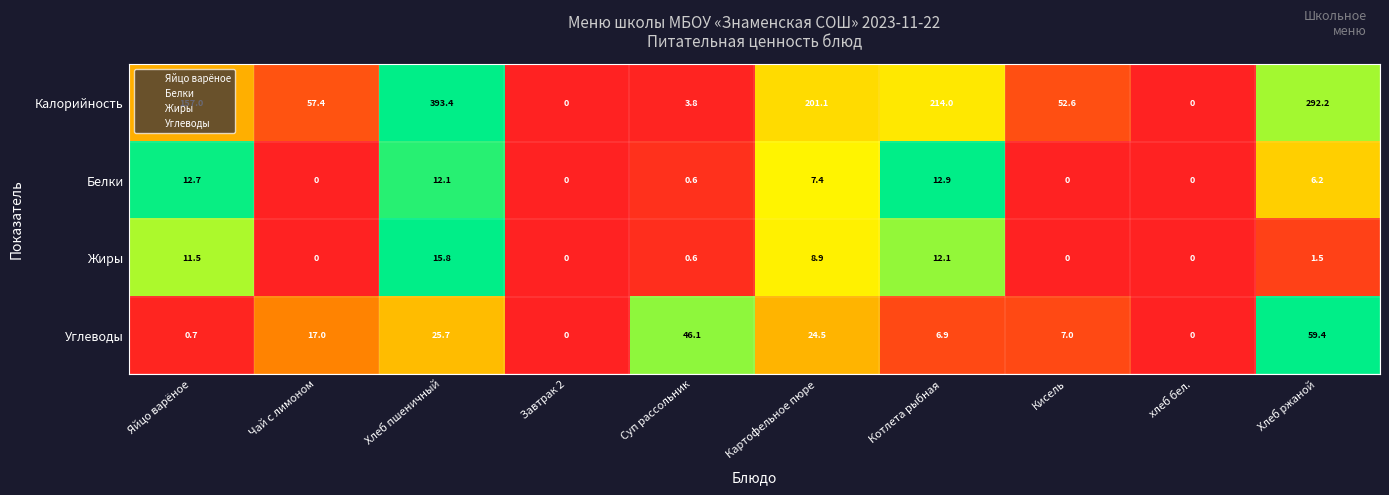

Where is Углеводы nearest to the value 29?

Хлеб пшеничный